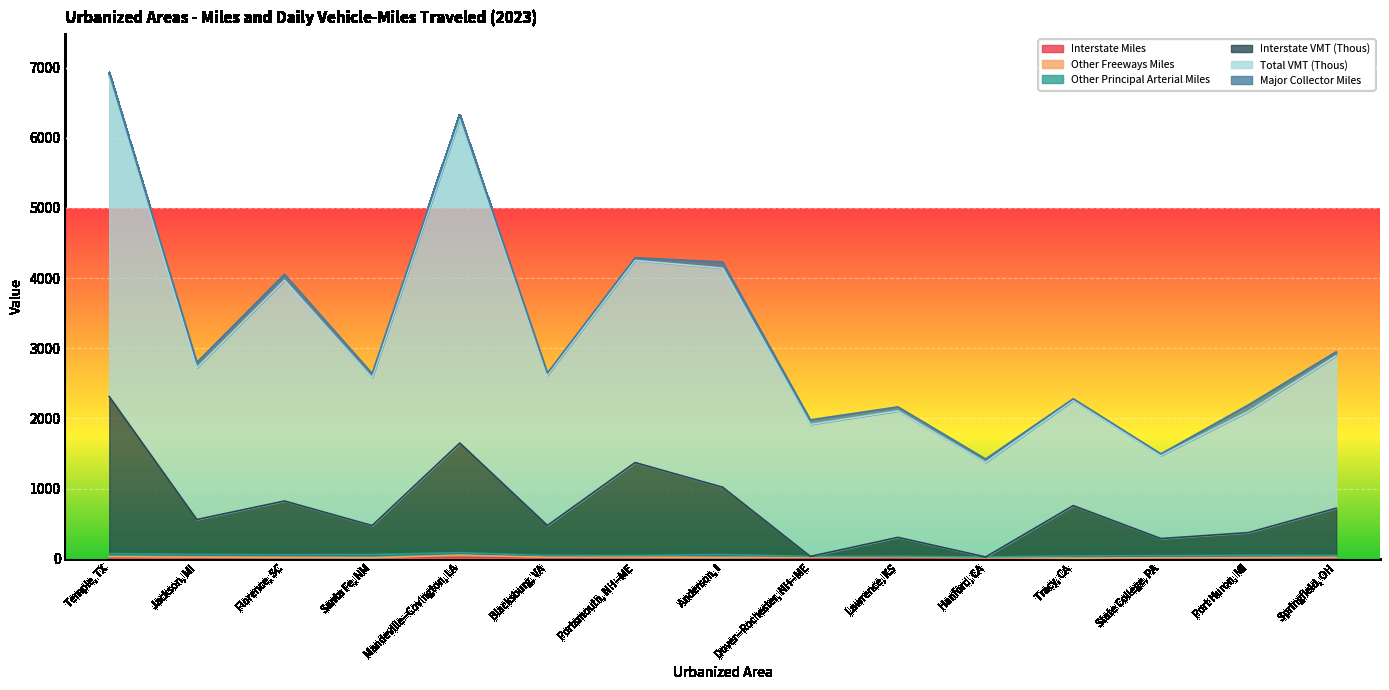

Reading right to left, extract all data points from this chart.

Interstate Miles: 11.4	14.8	9.0	7.2	0.0	8.1	0.0	16.3	15.9	8.6	19.2	13.6	16.4	9.5	24.5
Interstate VMT (Thous): 719.2	372.1	286.7	756.6	24.5	304.0	32.4	1018.1	1370.0	473.9	1648.6	472.1	822.1	558.2	2311.1
Total VMT (Thous): 2948.5	2192.7	1493.7	2279.3	1420.6	2163.5	1978.9	4229.0	4289.6	2645.7	6322.3	2638.1	4053.8	2798.2	6922.3